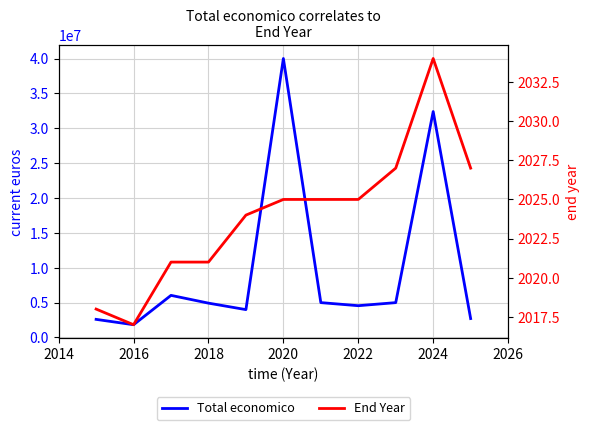

In Total economico, how many points are higher than both neighbors (excluding endpoints)?

3